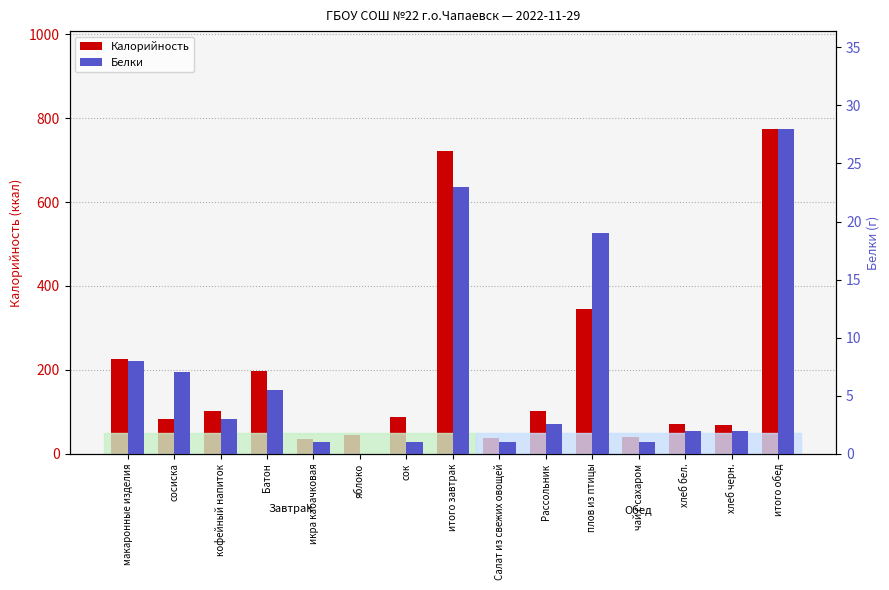

What are all the series names shown in the legend?

Калорийность, Белки